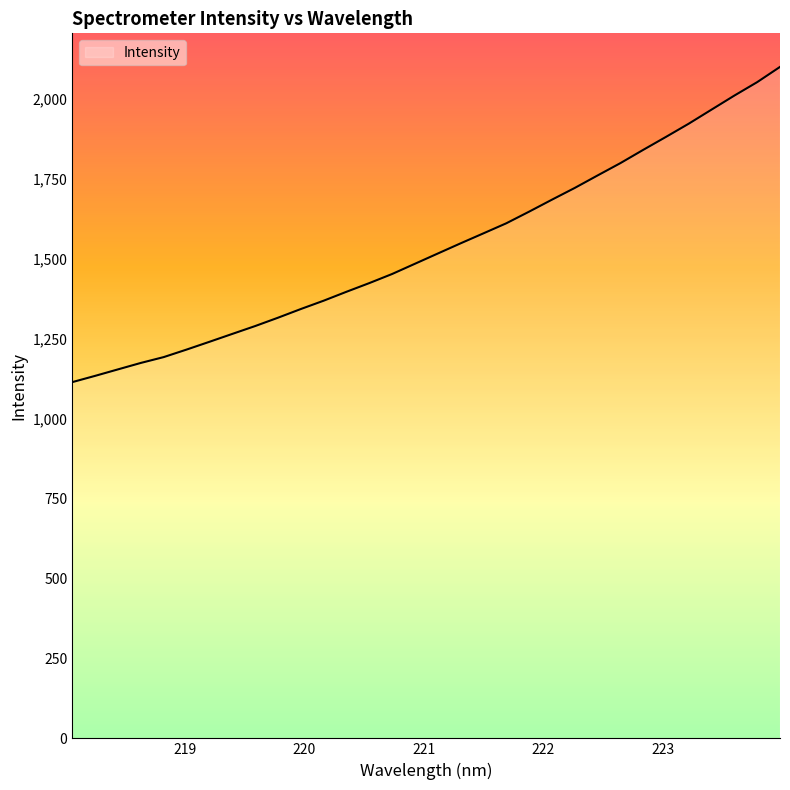

What is the smallest value displayed?

1114.3